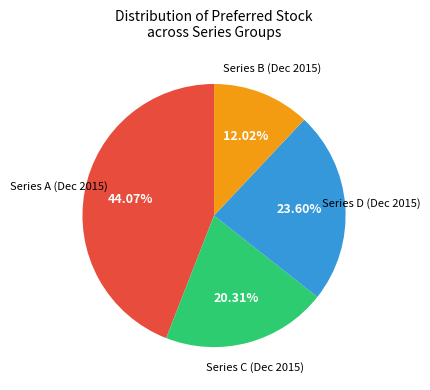

Do Series B (Dec 2015) and Series A (Dec 2015) together represent more than half of the pie?

Yes